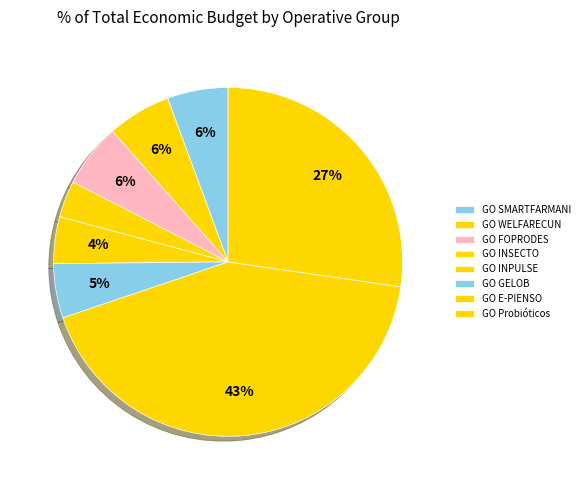

Combined, what portion of the pie is GO FOPRODES and GO INPULSE?

10.2%